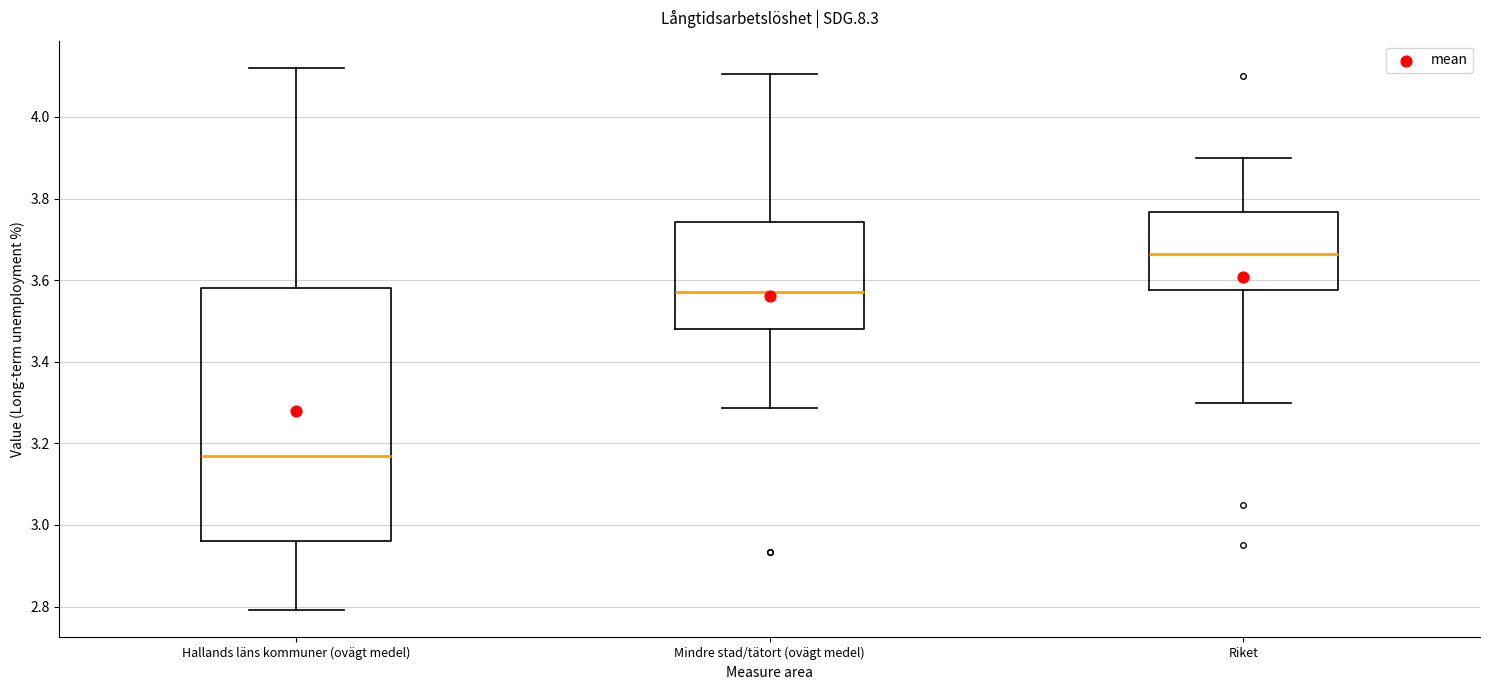

Which box has the highest median line?

Riket